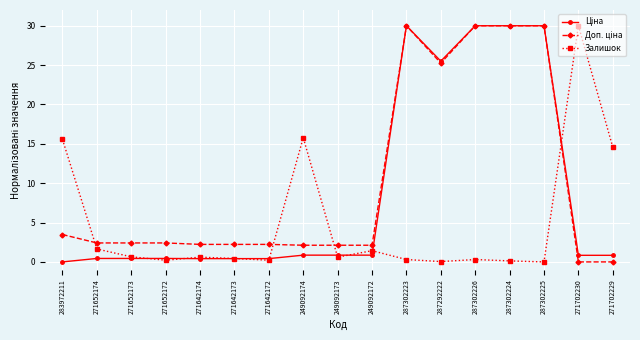

What is the label of the 15th point from the left?

287302225